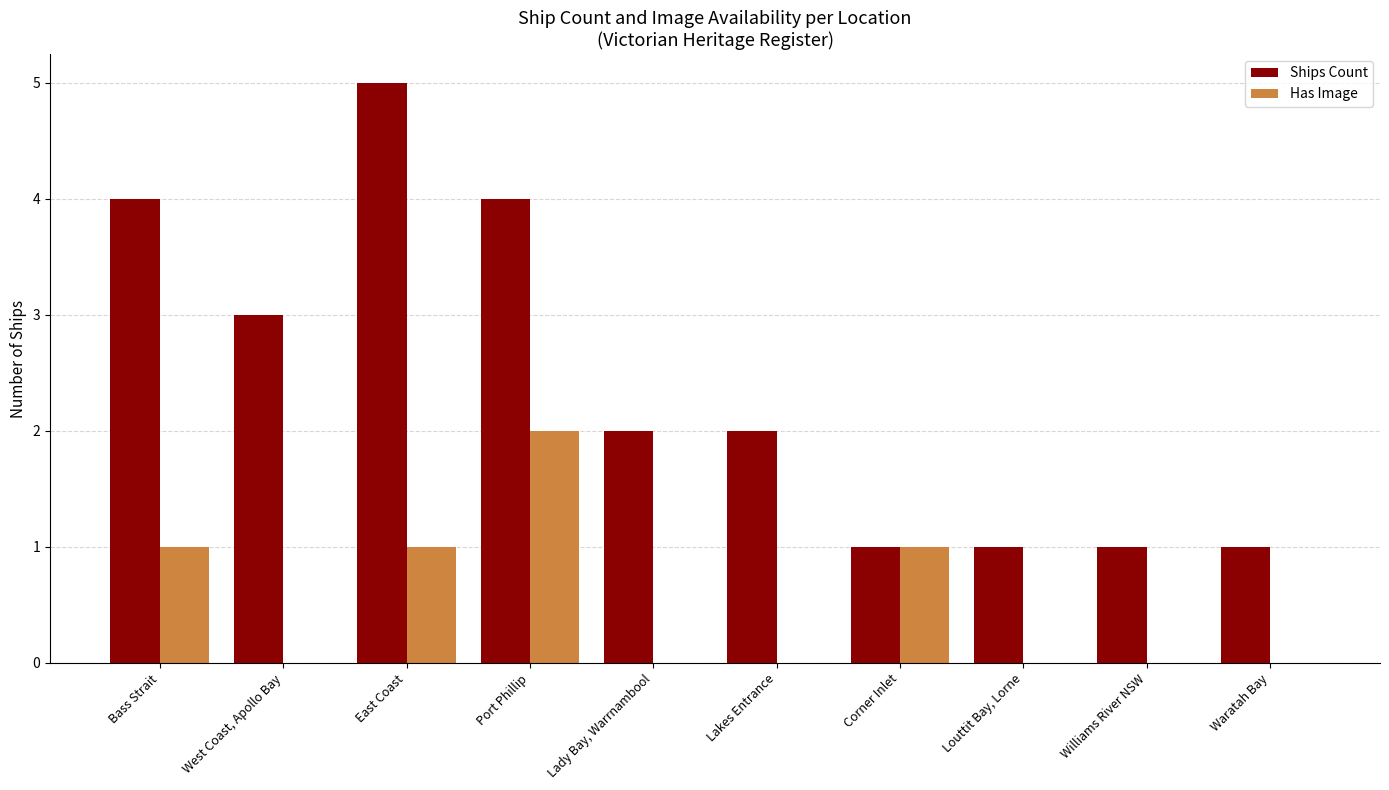

Which series has the widest spread of values?

Ships Count